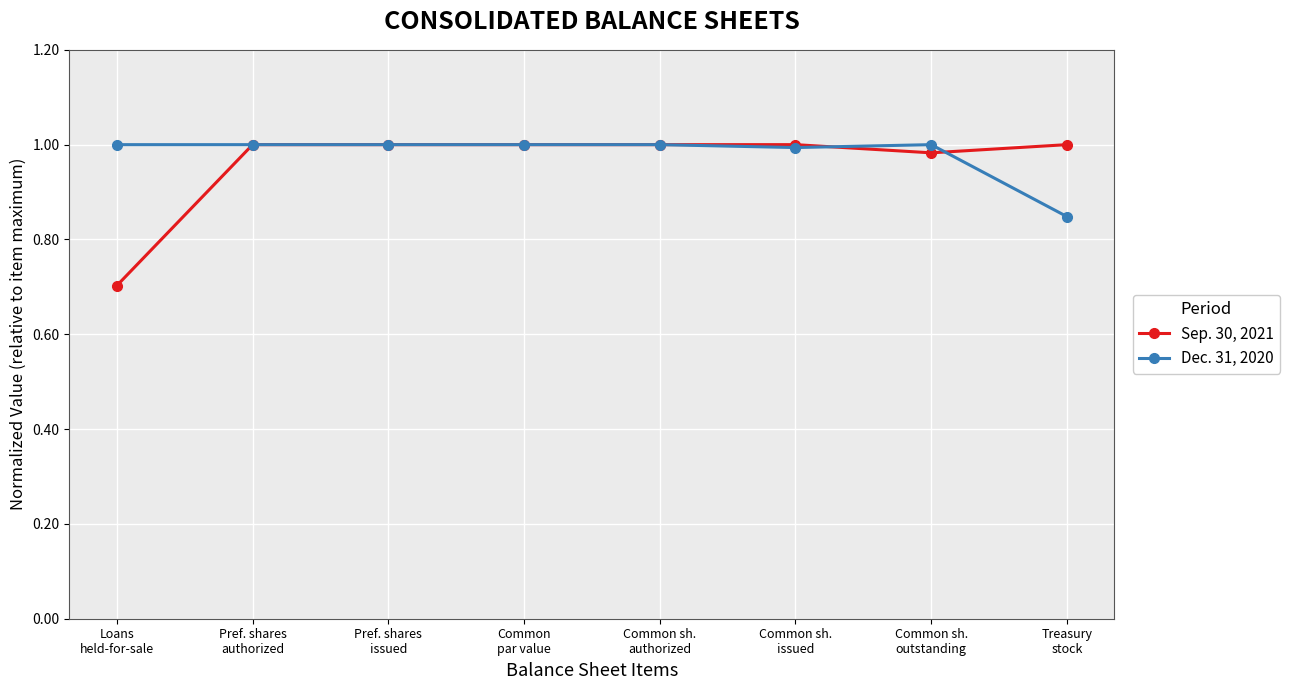

At how many categories does at least one series exceed 0?

8